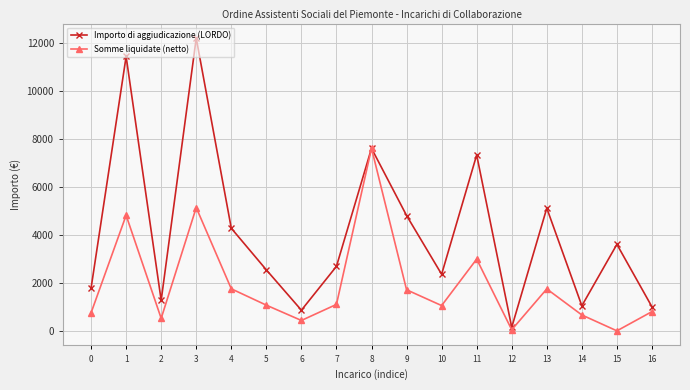

What is the difference between the Somme liquidate (netto) values at 8 and 7?

6496.5